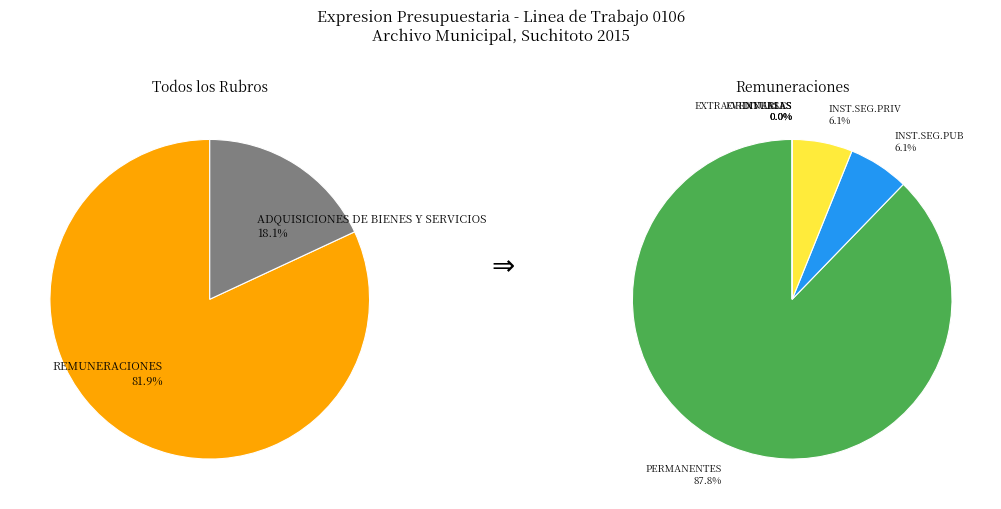

To the nearest percent, what is the difference between the ADQUISICIONES DE BIENES Y SERVICIOS and REMUNERACIONES slice percentages?

64%